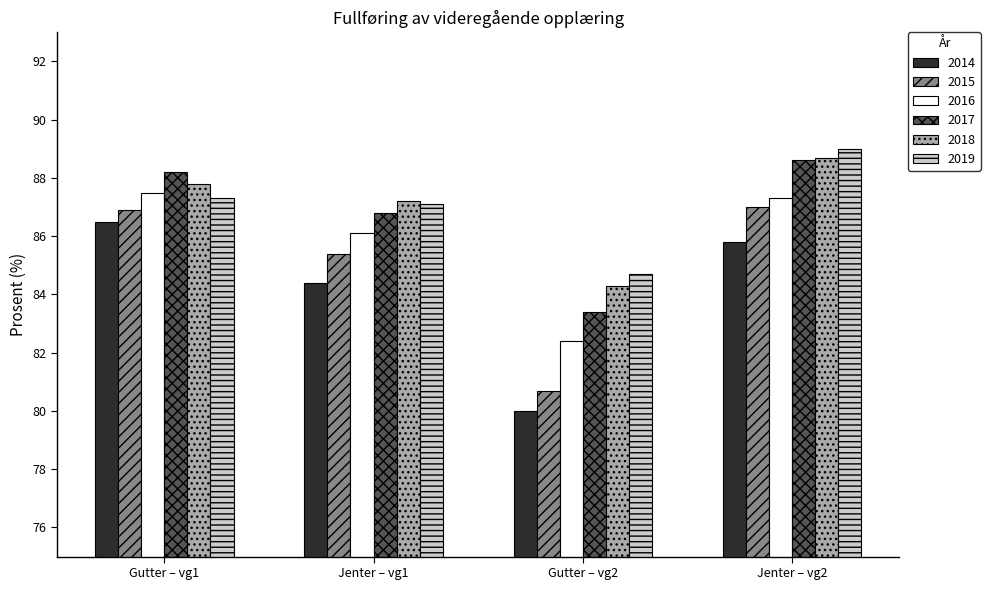

At which category is the sum across all series the highest?

Jenter – vg2